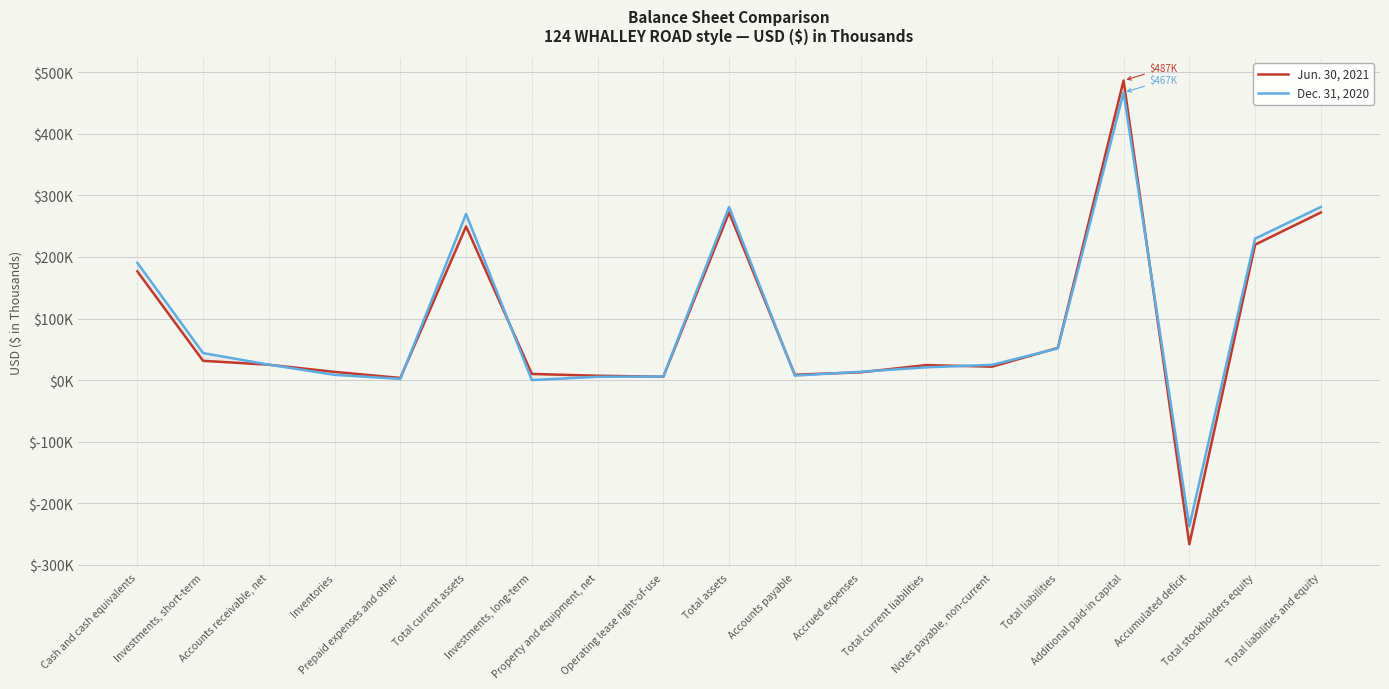

Which category has the lowest value in the Dec. 31, 2020 series?

Accumulated deficit